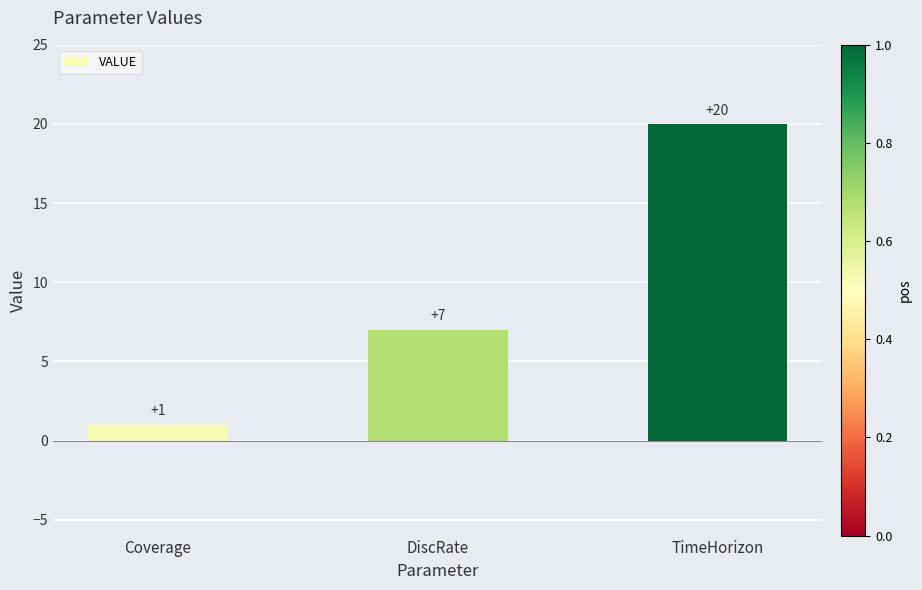

Reading left to right, extract all data points from this chart.

1	7	20